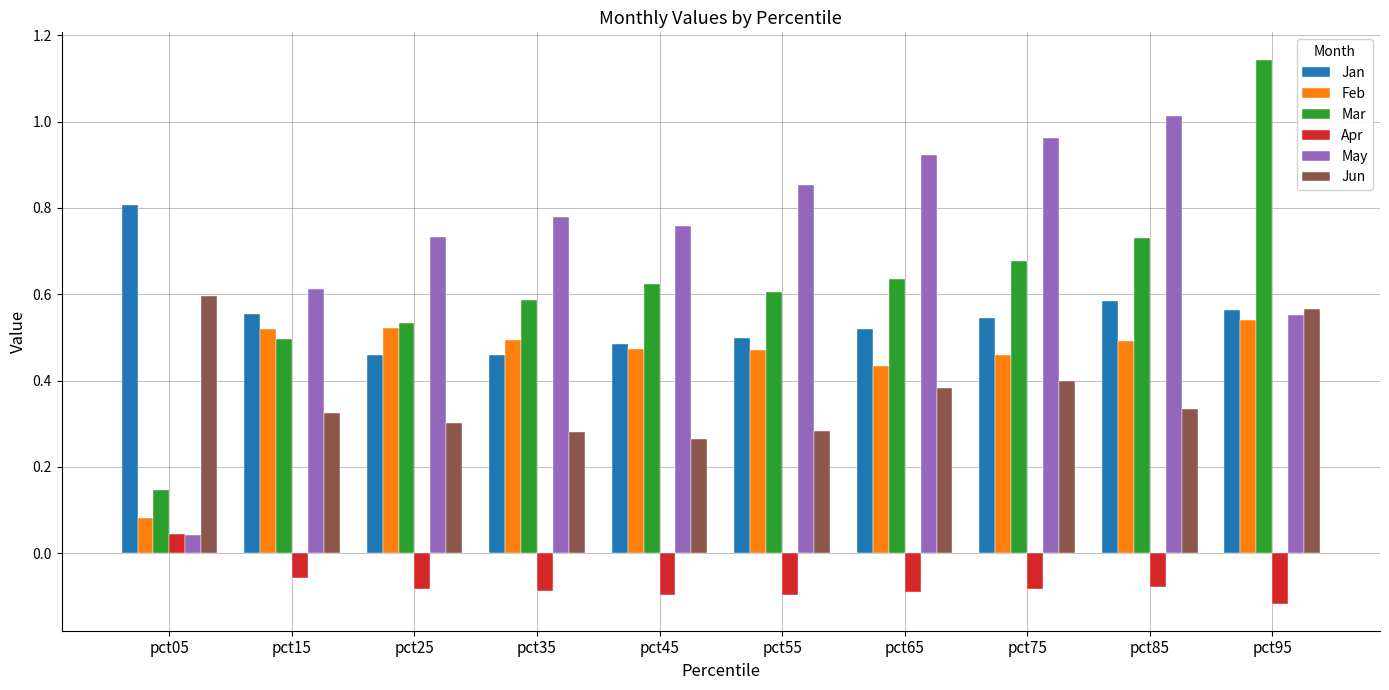

At which label is Mar closest to 0?

pct05